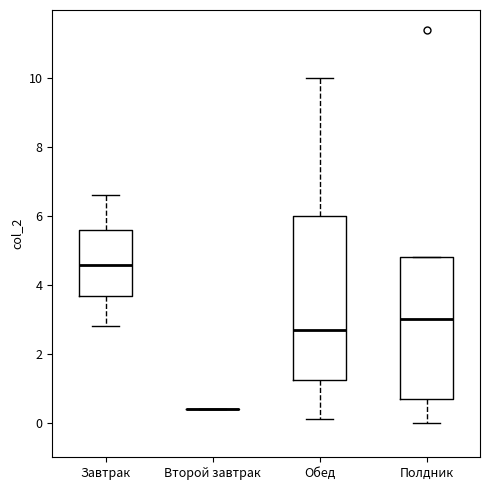

Reading left to right, read every box against the y-axis: the position of its median line, the range the box covers, and the ends of its whiskers. The values are not printed on the chart, so give them approximately, as read against the axis.

Завтрак: median 4.6, box 3.6 to 5.6, whiskers 2.8 to 6.6
Второй завтрак: box collapsed to a line at 0.4, whiskers 0.4 to 0.4
Обед: median 2.8, box 1.2 to 6.0, whiskers 0.2 to 10.0
Полдник: median 3.0, box 0.8 to 4.8, whiskers 0.0 to 4.8